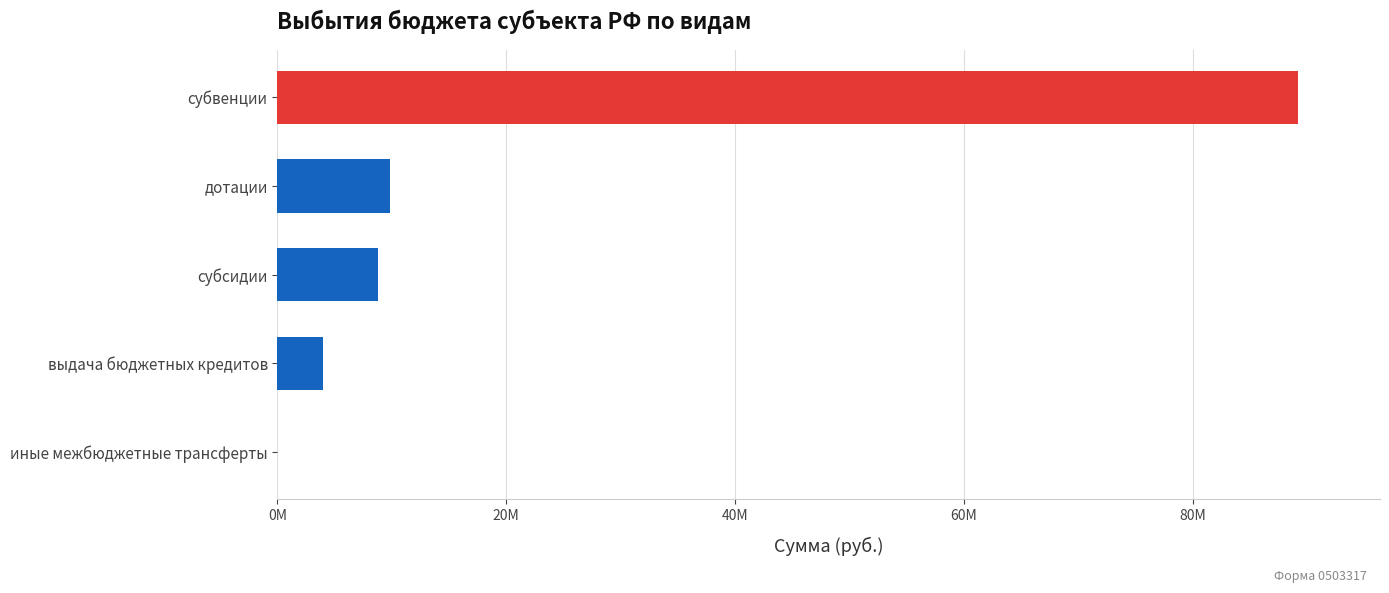

What is the sum of all values?

111891722.2